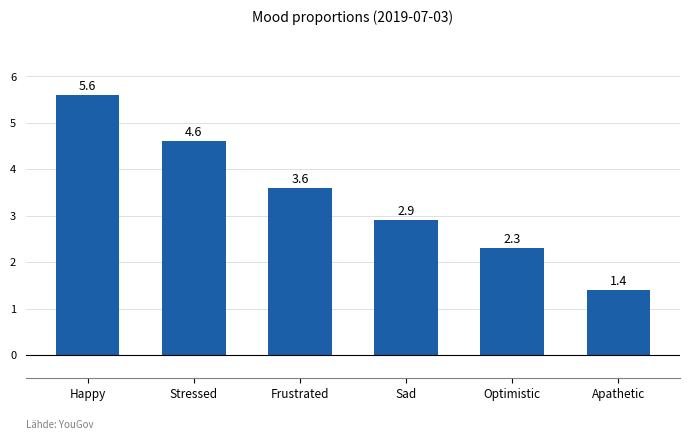

What is the value of the 3rd bar from the left?

3.6